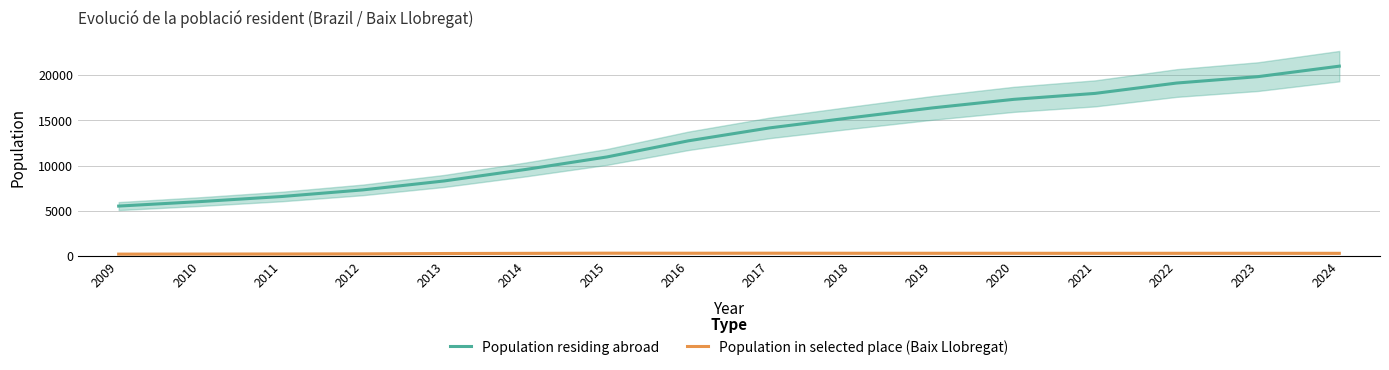

Is it true that Population residing abroad equals 8309 at 2013?

True